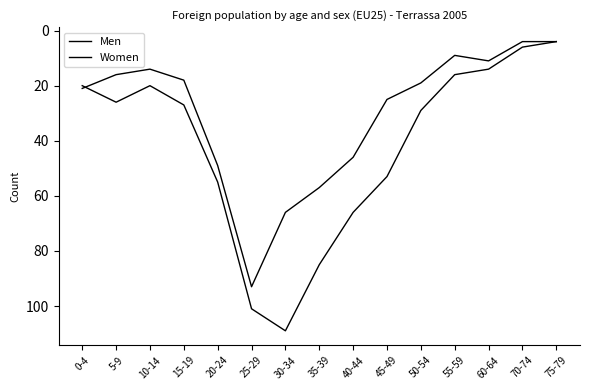

Is this an area chart (filled region under the line)?

No